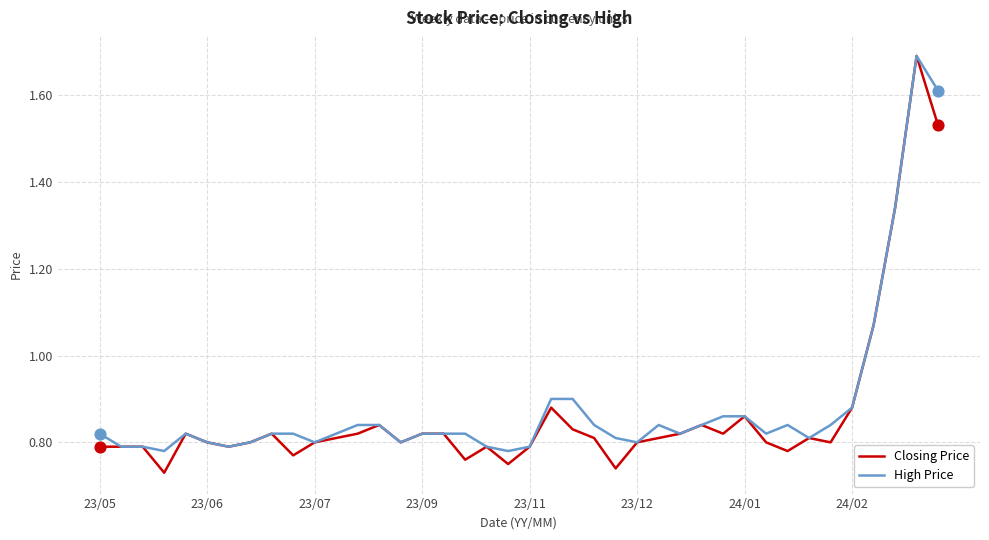

Which series has the widest spread of values?

Closing Price